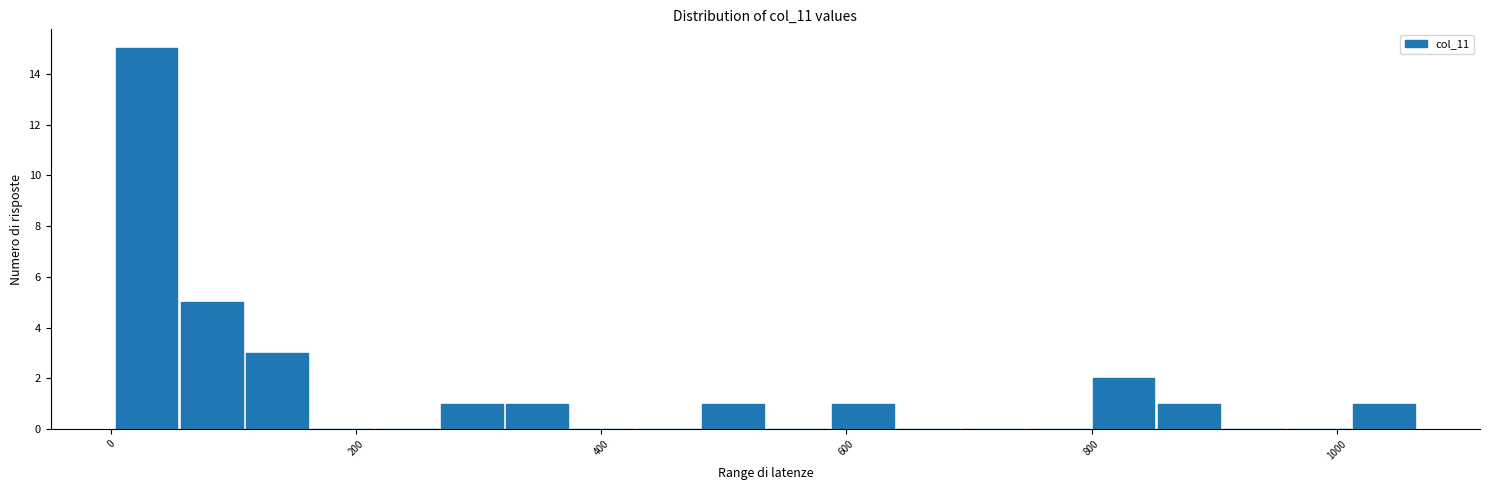

Around what value on the x-axis is the tallest bar? Give the approximate position of its centre, as read against the axis.

20